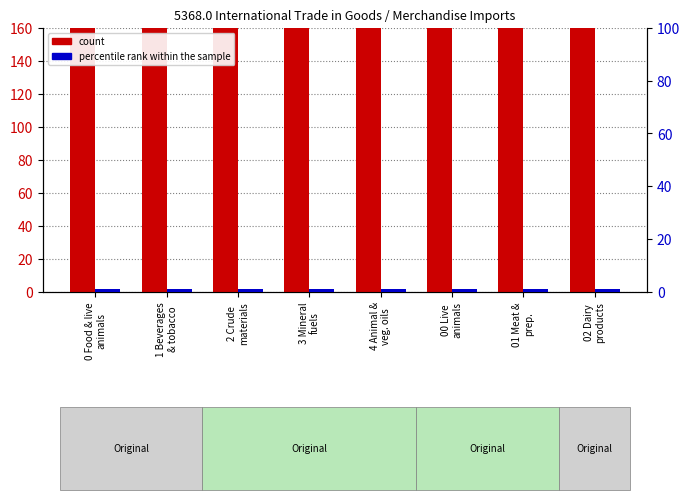

What are all the series names shown in the legend?

count, percentile rank within the sample